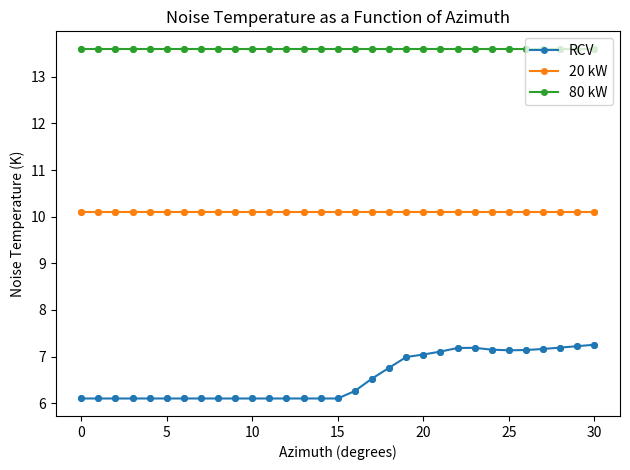

Which series has the largest range (max minus min)?

RCV